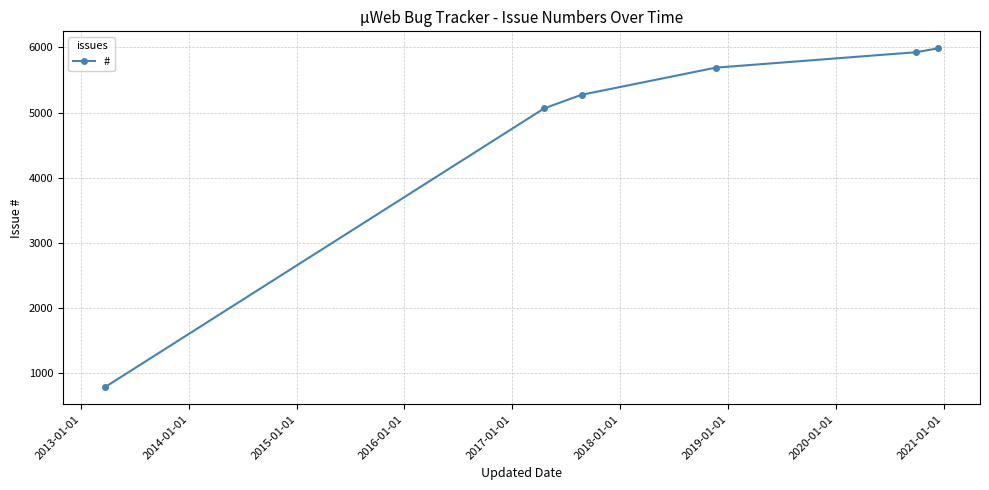

Reading left to right, transcribe all the data shown in this chart.

786	5065	5272	5688	5925	5985